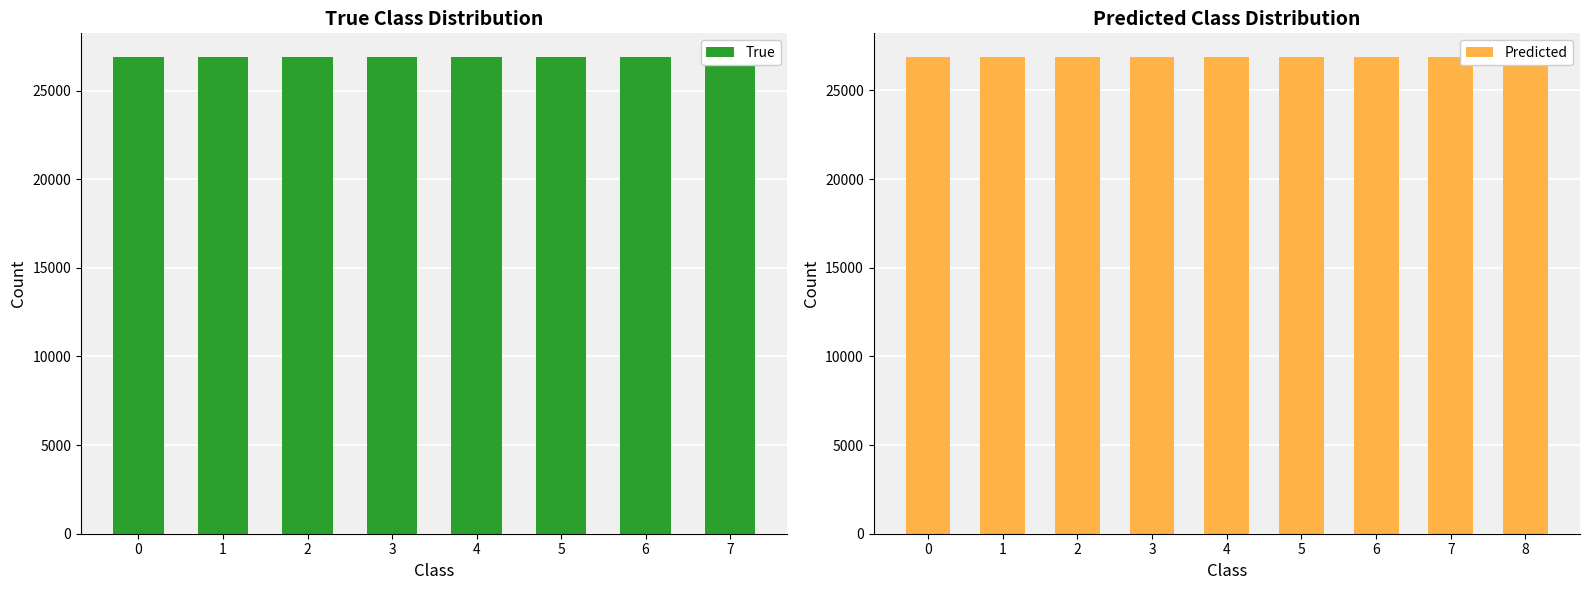

True or false: True has a value of 26883 at 0.

True